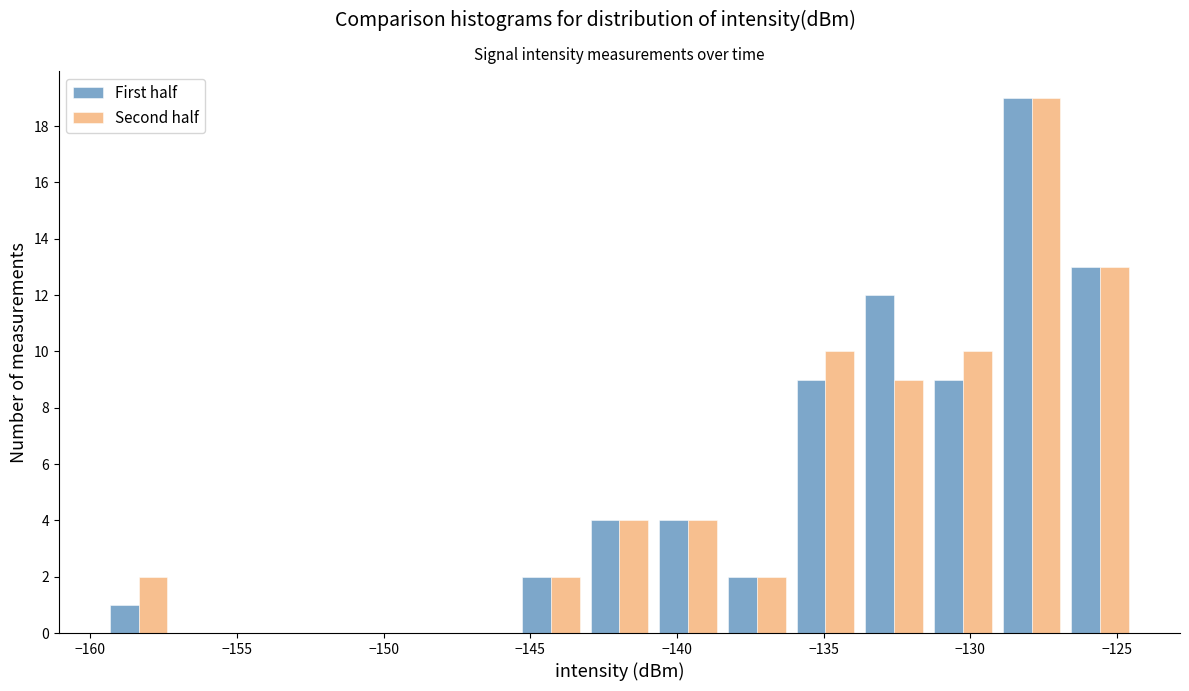

What is the height of the Second half bar covering -141.0 to -138.5 on the x-axis? Neither the bar edges nor the heights are printed on the chart, so give them approximately, as read against the axes.

4